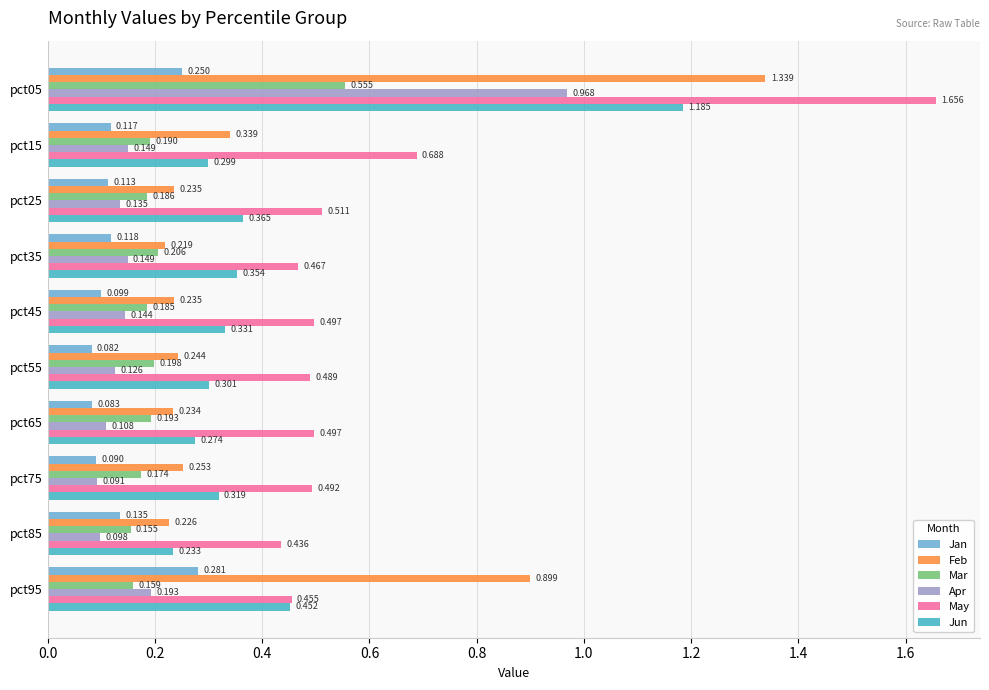

Which series changed the most between pct45 and pct95?

Feb